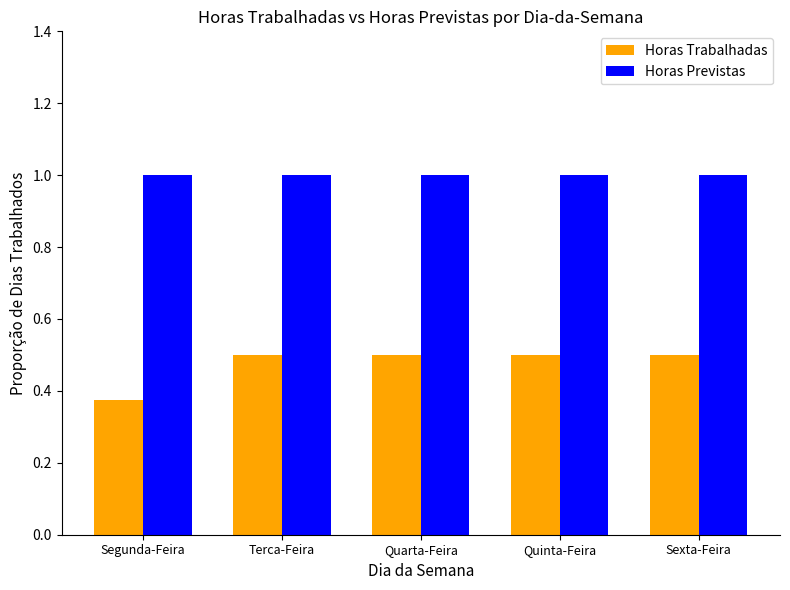

What is the label of the 4th bar from the right?

Terca-Feira